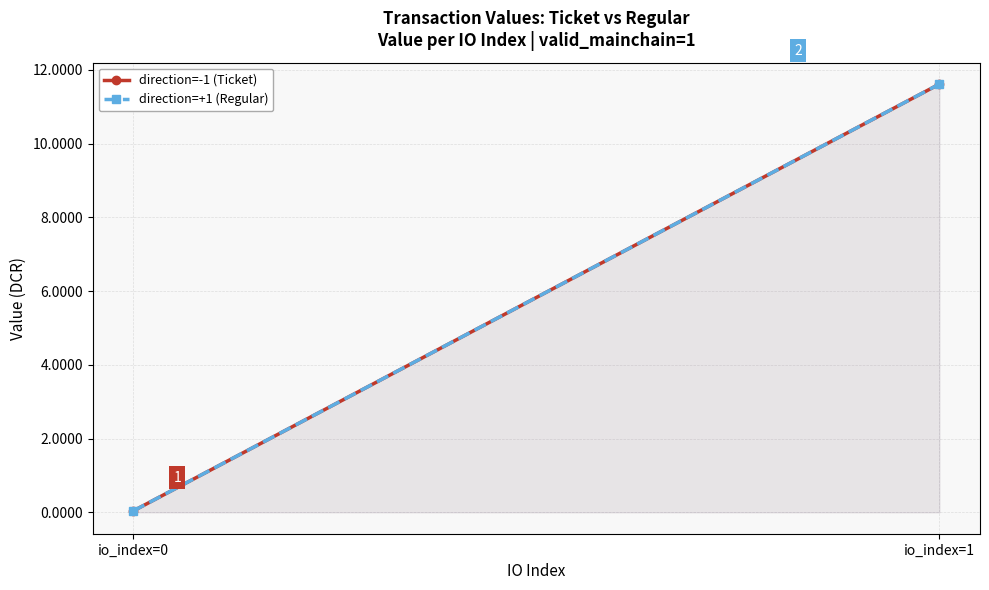

What is the difference between the direction=-1 (Ticket) values at io_index=1 and io_index=0?

11.6